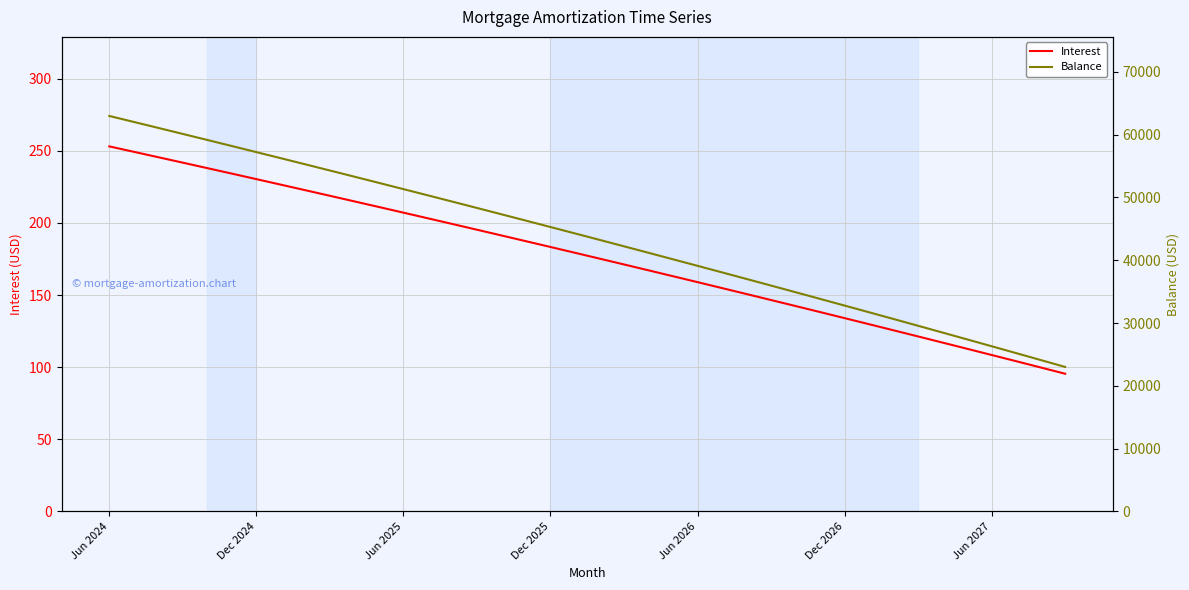

How many categories are shown in the chart?

40